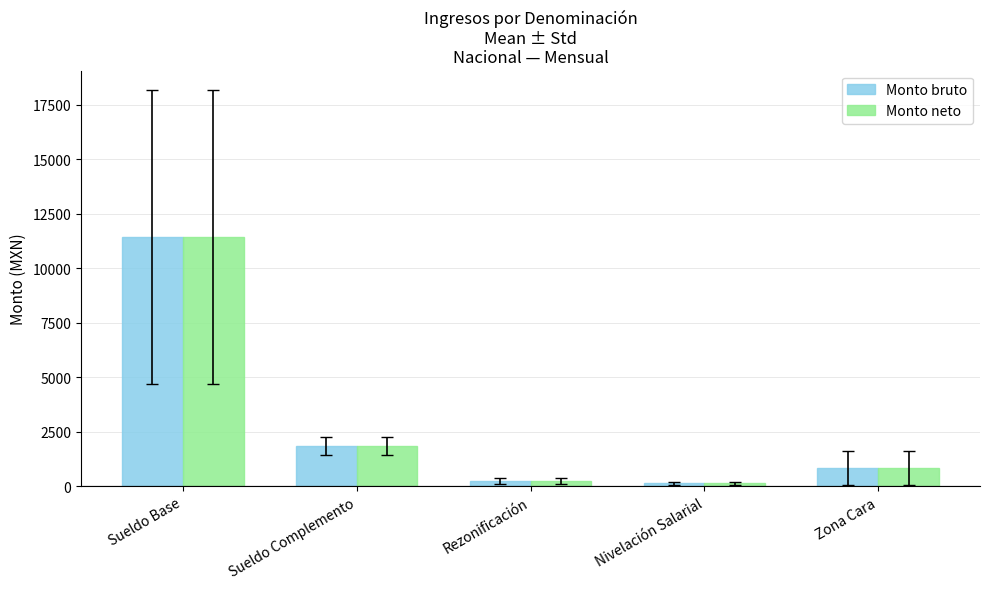

What is the value of the Monto neto bar at the 1st from the left?

11429.6